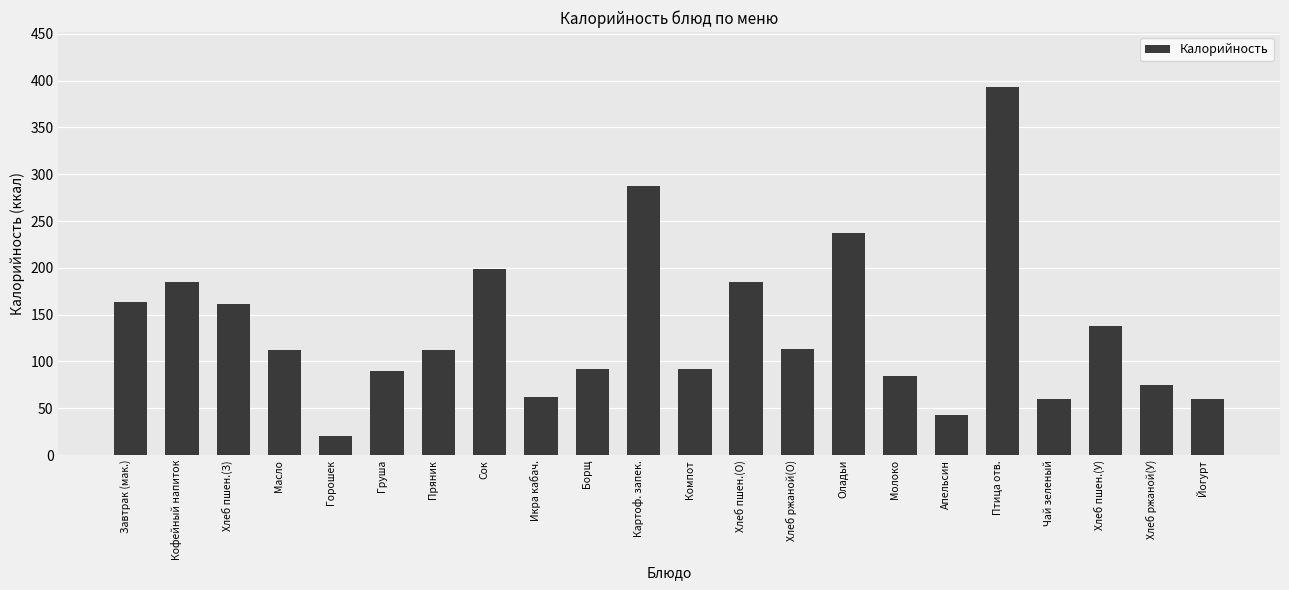

How many data points are less than 112?

10